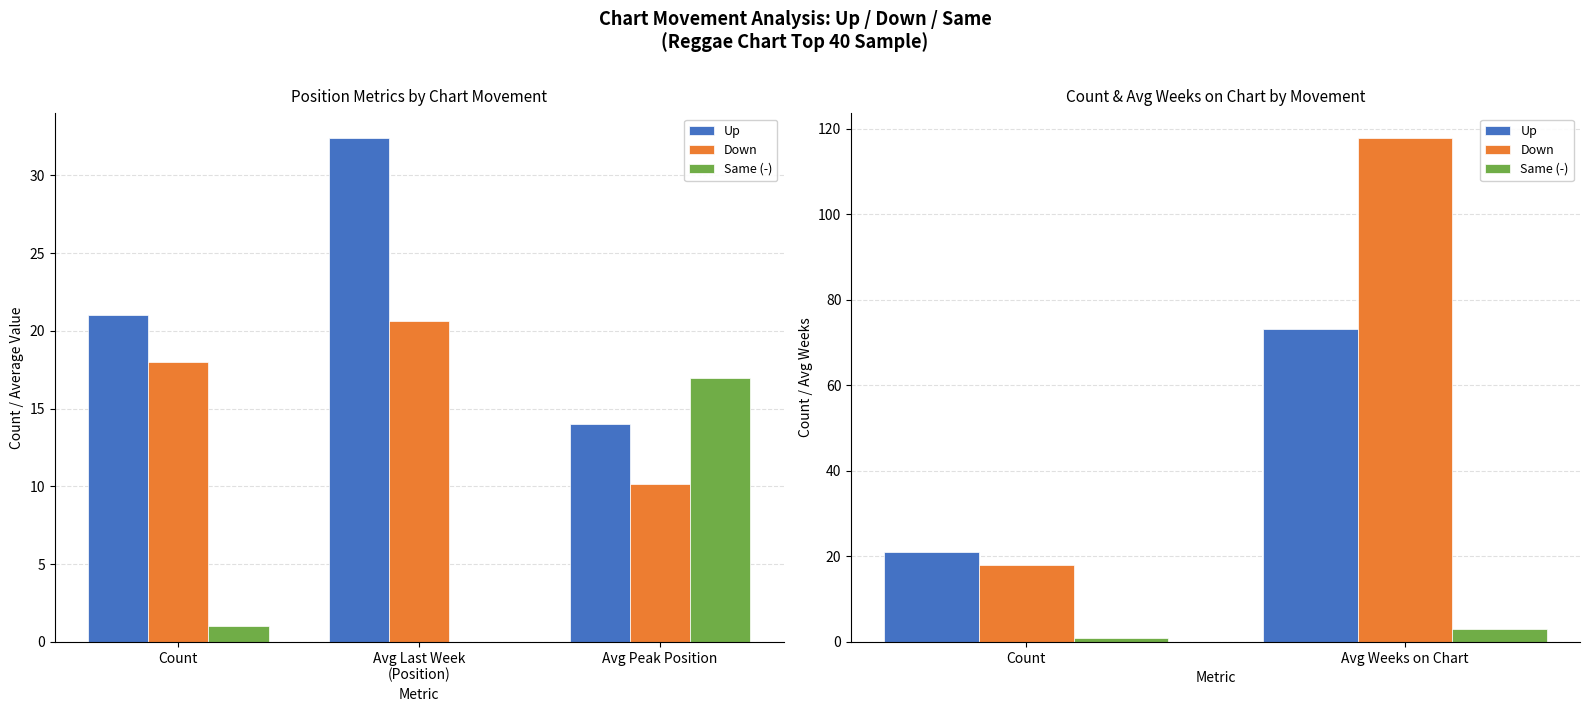

At which category does the chart reach its peak across all series?

Avg Weeks on Chart